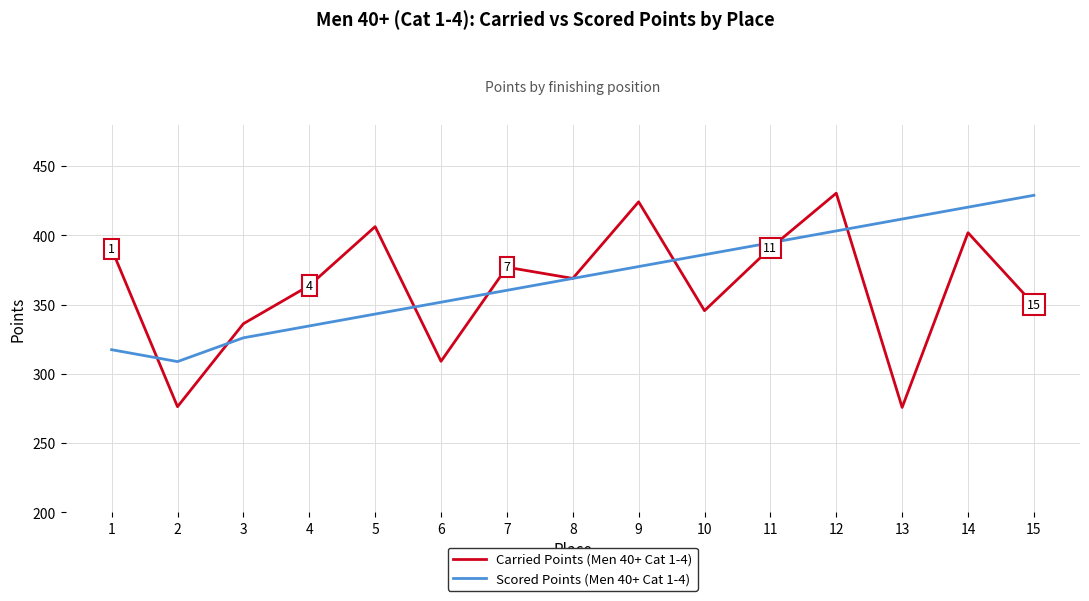

Which series ends up on top after the final intersection of Scored Points (Men 40+ Cat 1-4) and Carried Points (Men 40+ Cat 1-4)?

Scored Points (Men 40+ Cat 1-4)